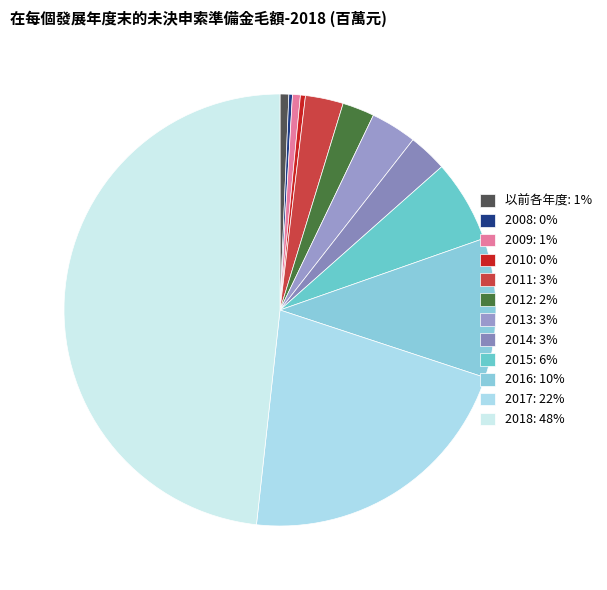

To the nearest percent, what is the combined percentage of 2009 and 2014?

3%